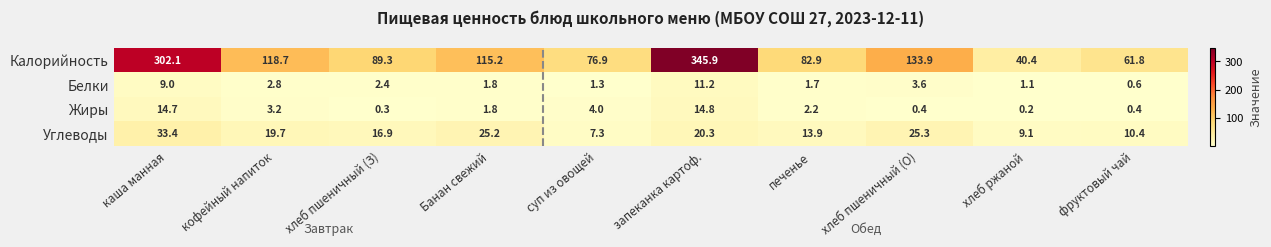

What is the difference between the highest and lowest values at кофейный напиток?

115.9